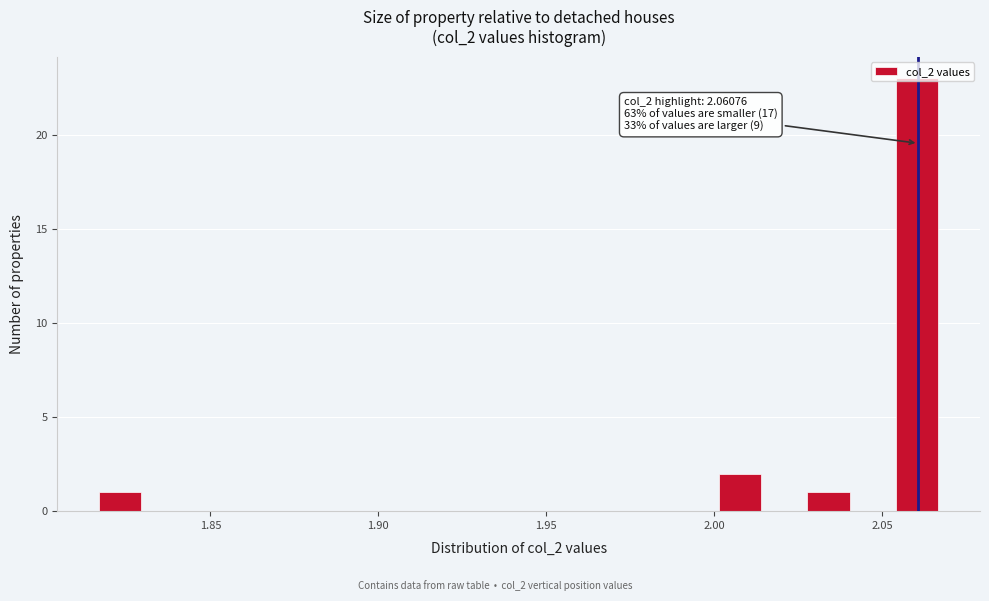

Around what value on the x-axis is the tallest bar? Give the approximate position of its centre, as read against the axis.

2.060